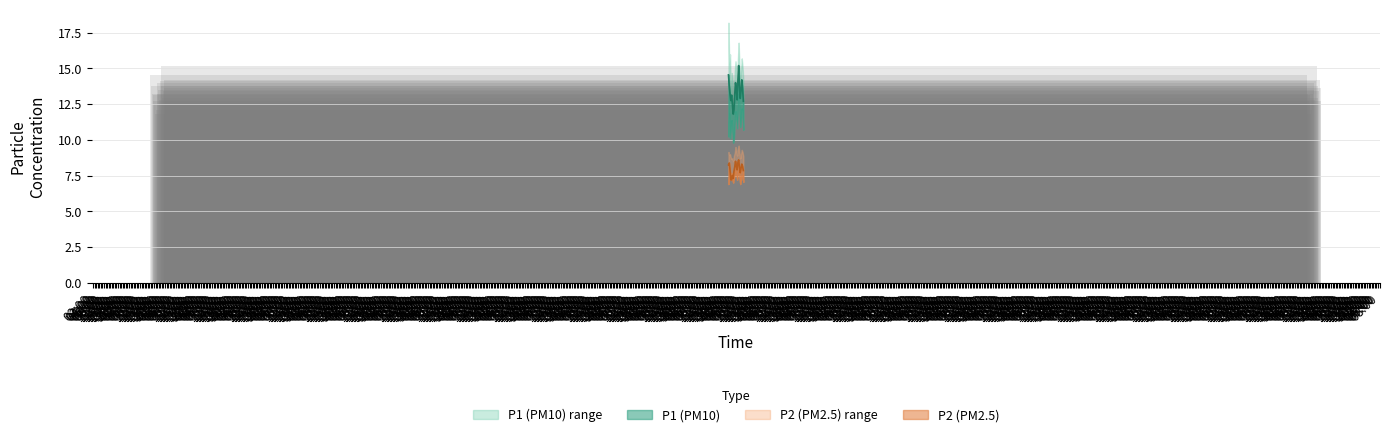

Read the P2 value at 06:00.

8.4